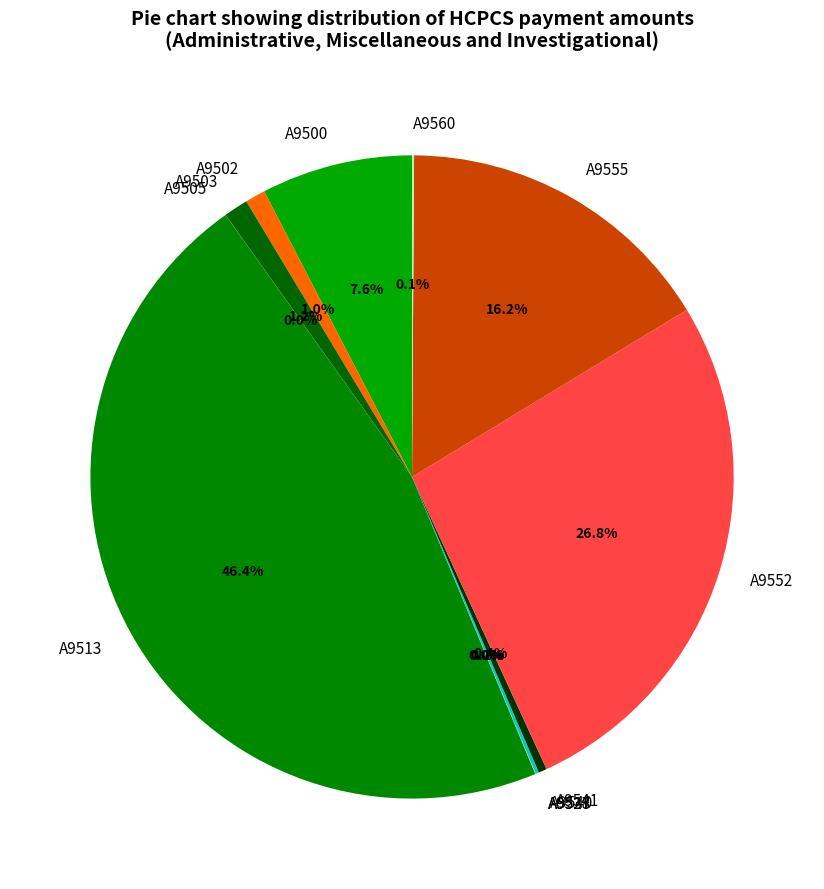

To the nearest percent, what percentage of the pie is A9503?

1%